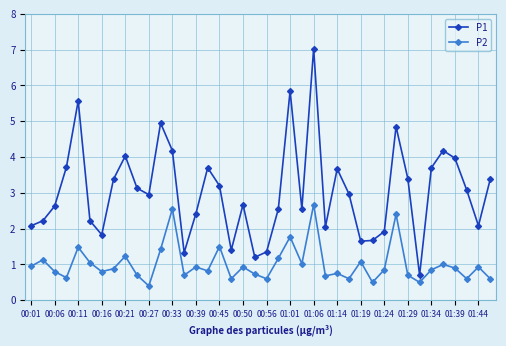

How many lines are shown in the chart?

2